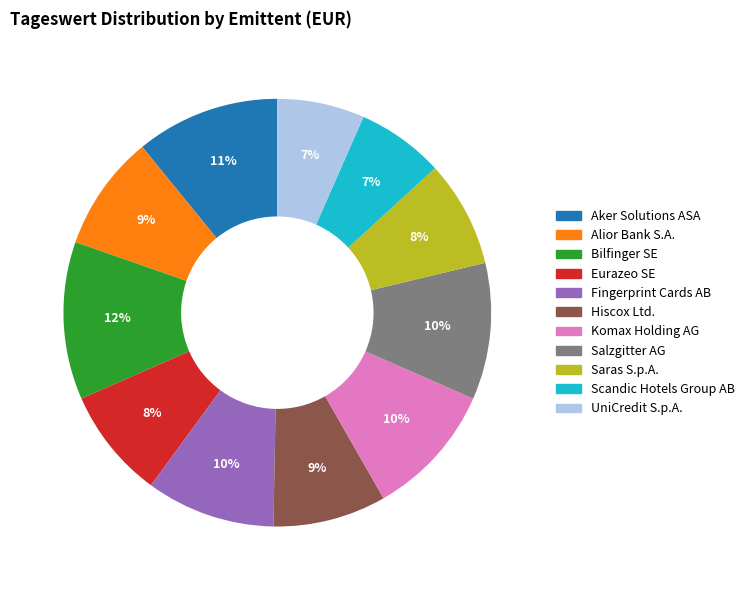

Does any single category account for the majority?

No